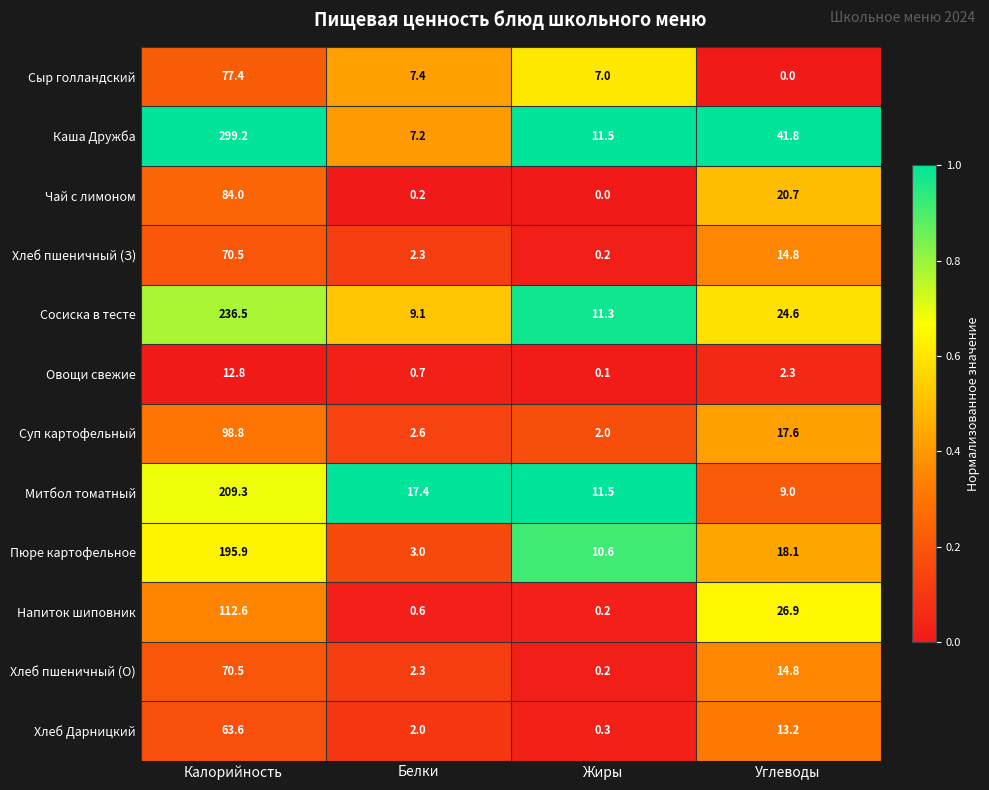

Which series has the widest spread of values?

Каша Дружба